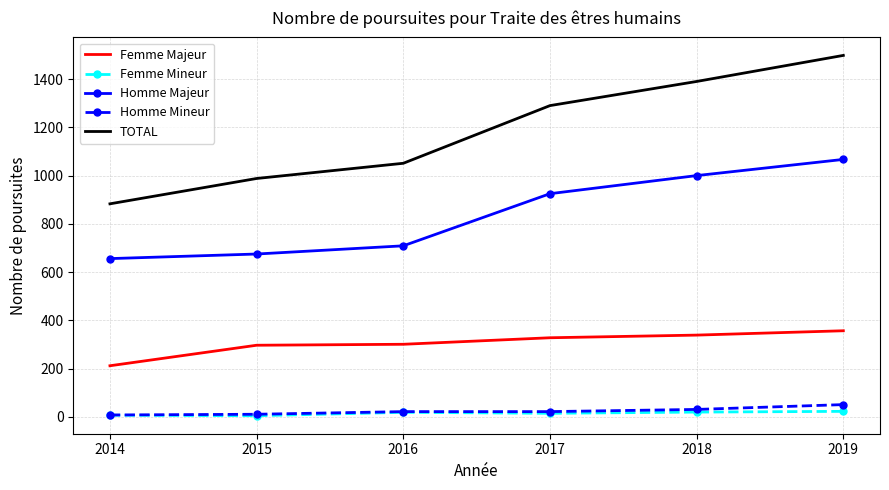

What are all the series names shown in the legend?

Femme Majeur, Femme Mineur, Homme Majeur, Homme Mineur, TOTAL